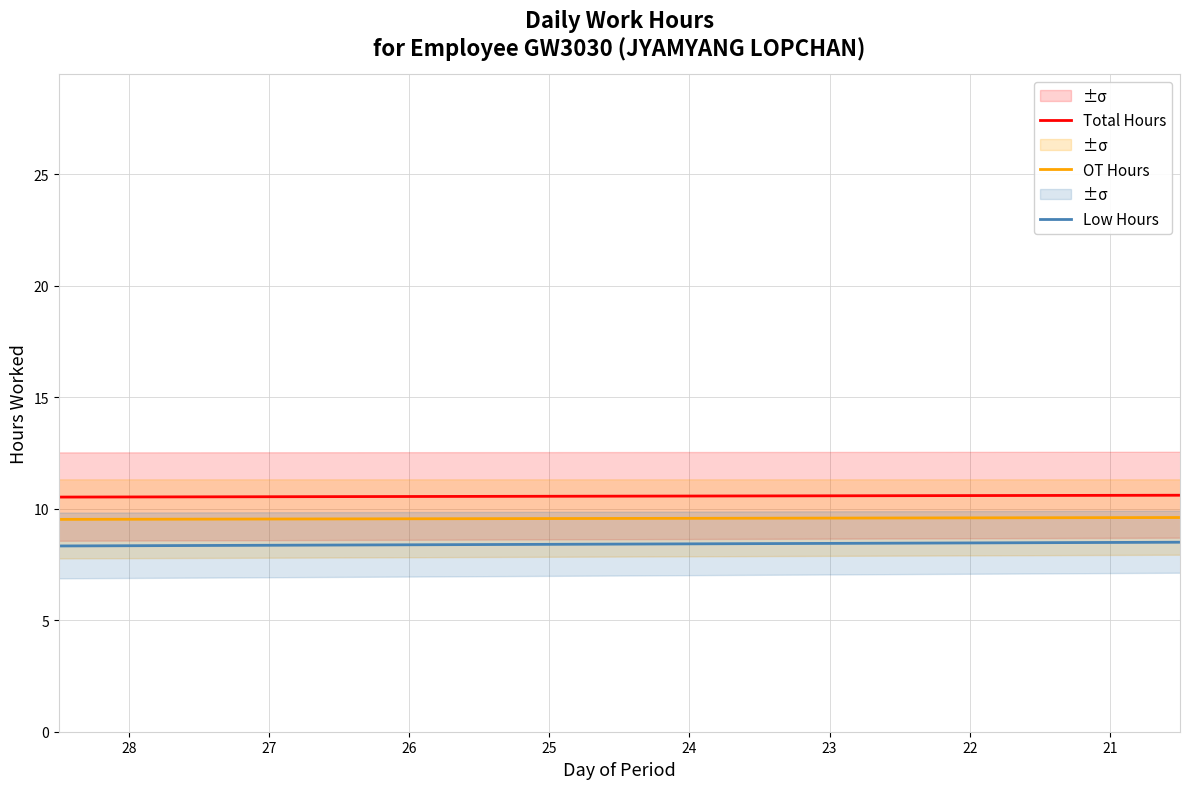

Rank the series by their maximum value, from highest to lowest.

Total Hours, OT Hours, Low Hours